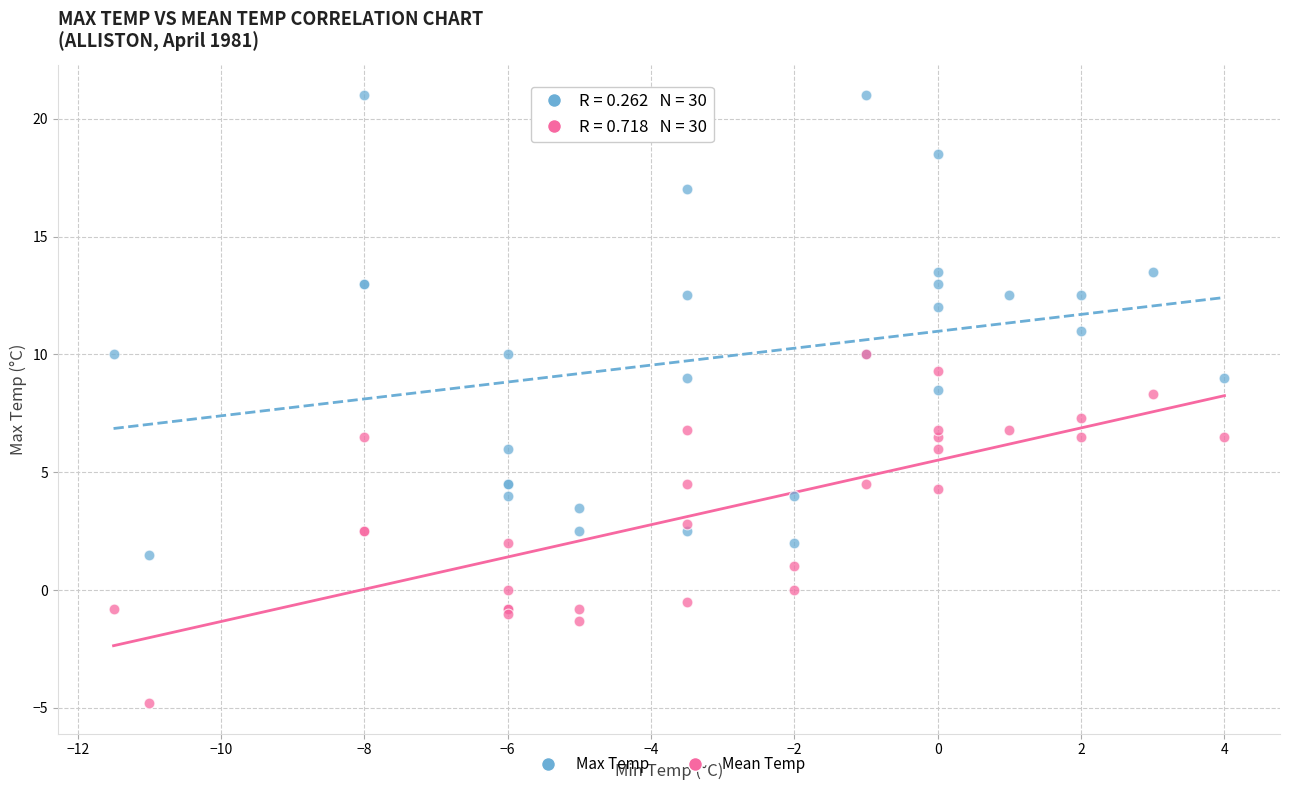

Which series contains the highest Y value?

Max Temp